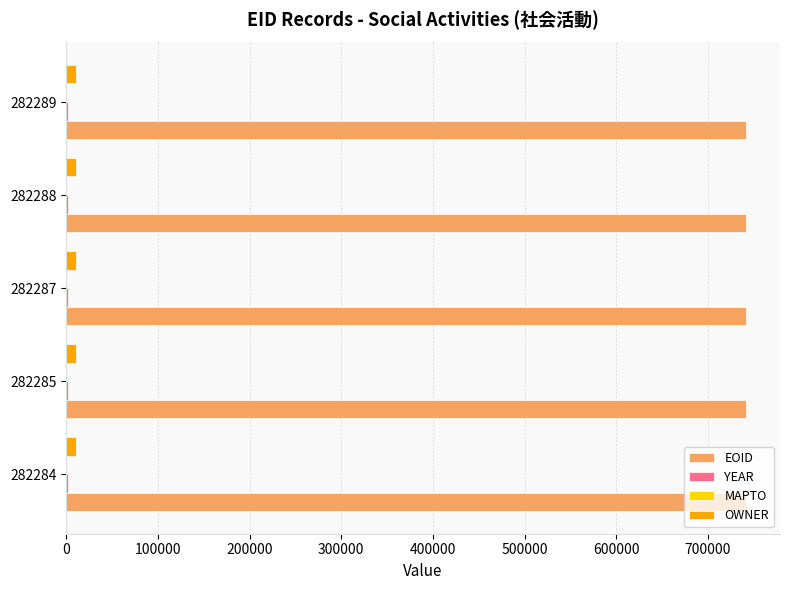

What is the greatest value displayed?

741445